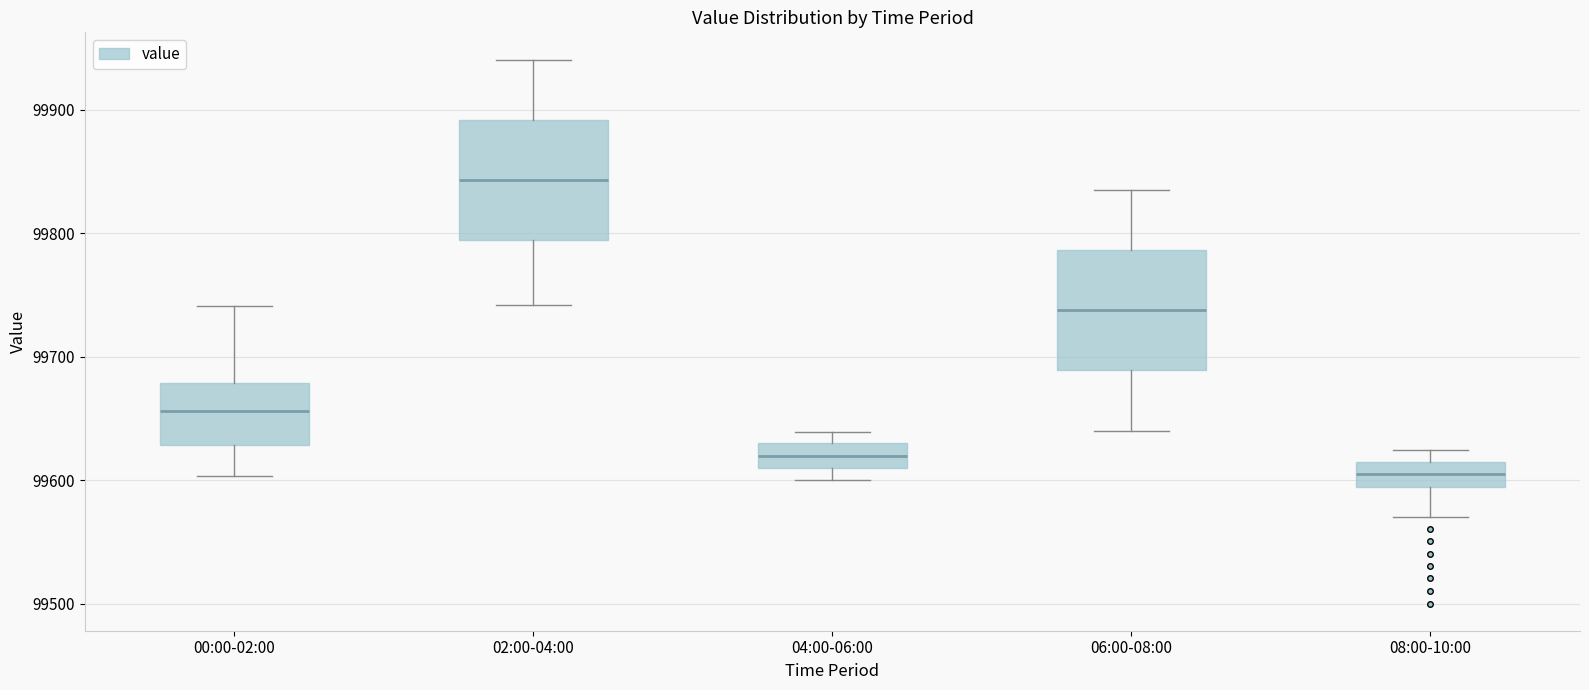

Reading left to right, read every box against the y-axis: the position of its median line, the range the box covers, and the ends of its whiskers. The values are not printed on the chart, so give them approximately, as read against the axis.

00:00-02:00: median 99660, box 99630 to 99680, whiskers 99600 to 99740
02:00-04:00: median 99840, box 99790 to 99890, whiskers 99740 to 99940
04:00-06:00: median 99620, box 99610 to 99630, whiskers 99600 to 99640
06:00-08:00: median 99740, box 99690 to 99790, whiskers 99640 to 99840
08:00-10:00: median 99600, box 99590 to 99610, whiskers 99570 to 99620